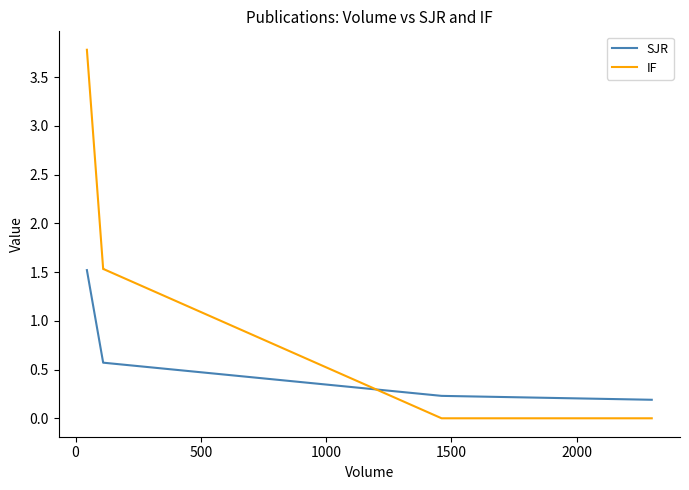

List the series in order of their peak value, lowest first.

SJR, IF